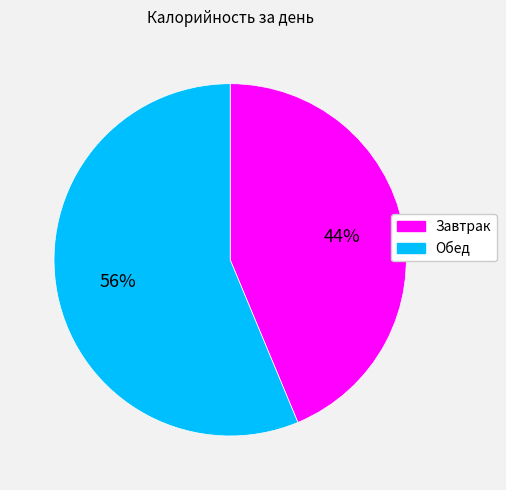

Does Завтрак account for over 50% of the chart?

No